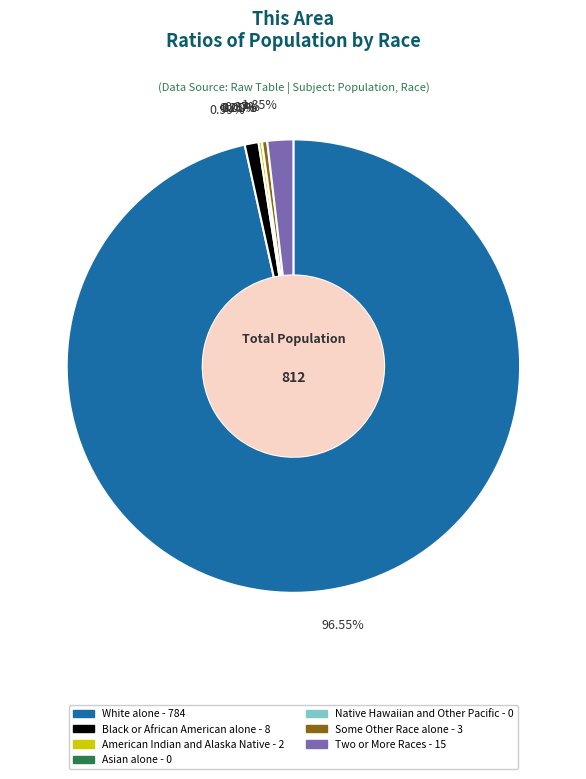

Is the sum of American Indian and Alaska Native and Native Hawaiian and Other Pacific greater than half?

No